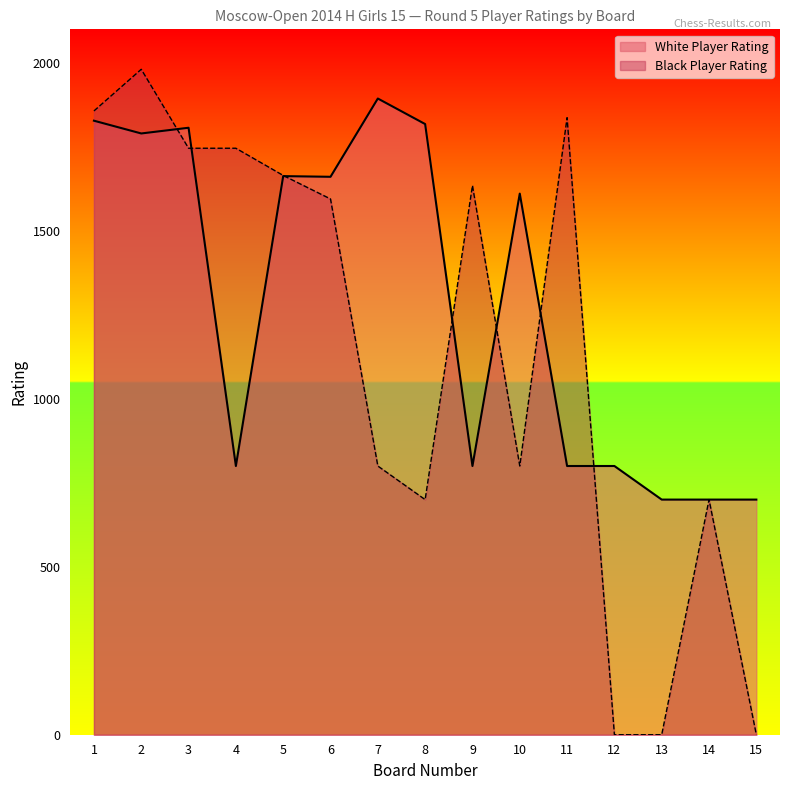

What is the minimum value for White Player Rating?

700